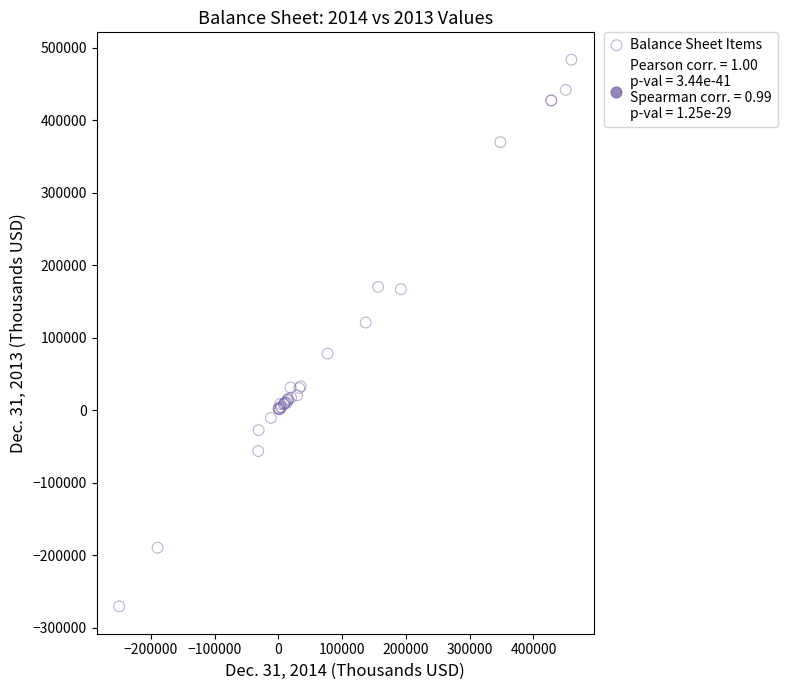

What Y value in the scatter plot is closest to 106497?

120932